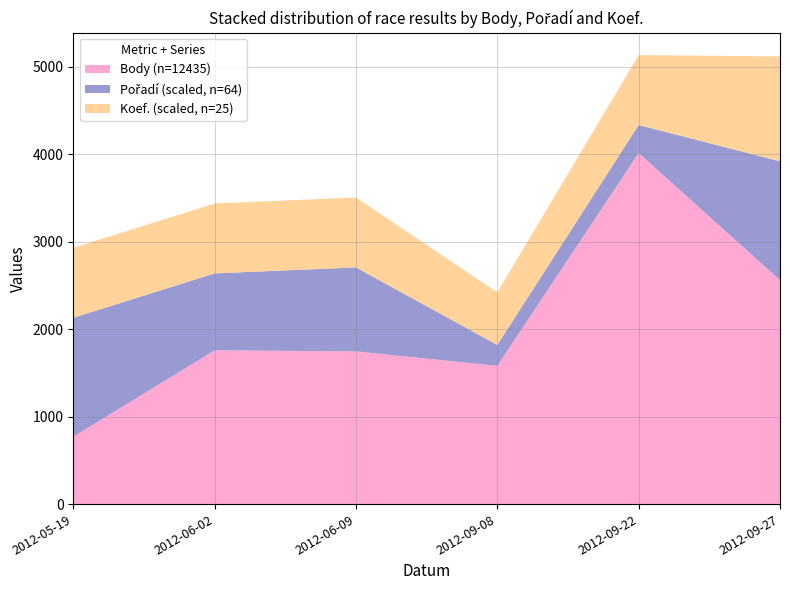

The value of Body (n=12435) at 2012-06-02 is 2890. True or false?

False